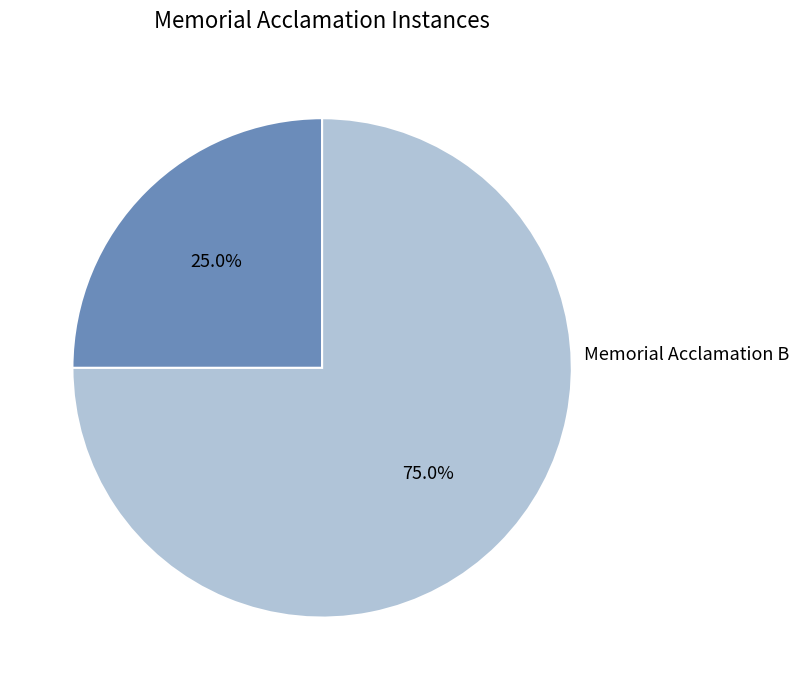

Which category accounts for the majority?

Memorial Acclamation B